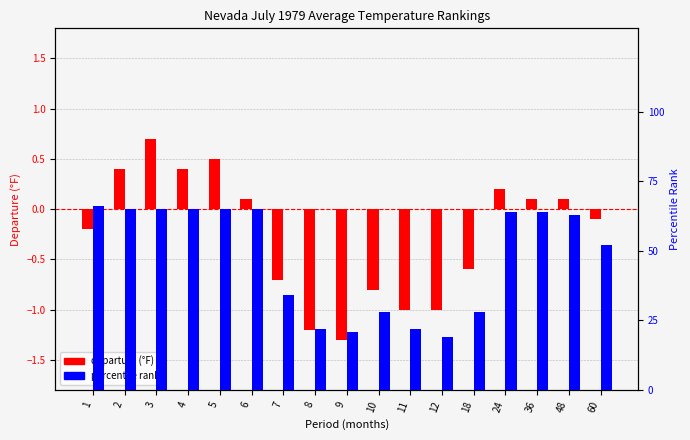

How many bars are there in each group?

2